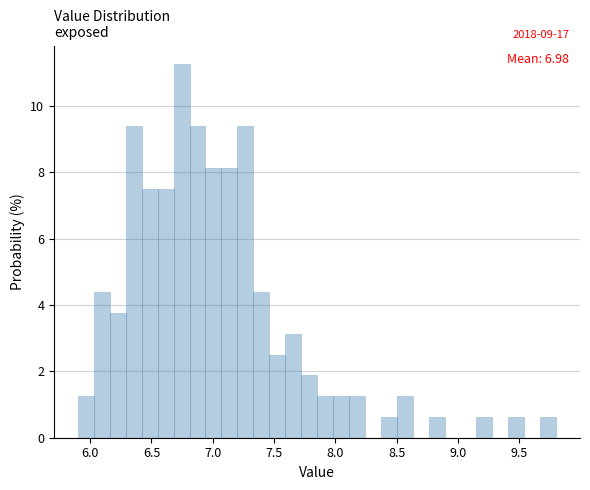

Around what value on the x-axis is the tallest bar? Give the approximate position of its centre, as read against the axis.

6.75